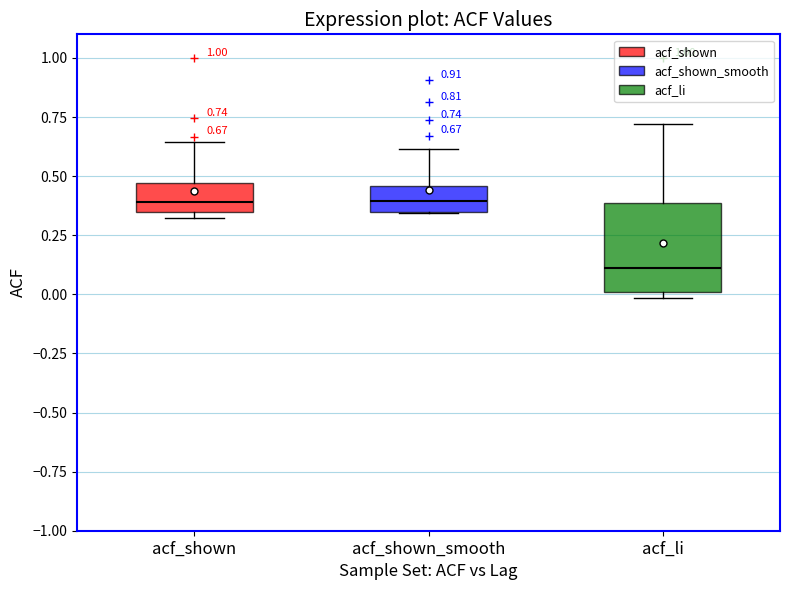

Which box is the tallest, from its lower edge to its upper edge?

acf_li